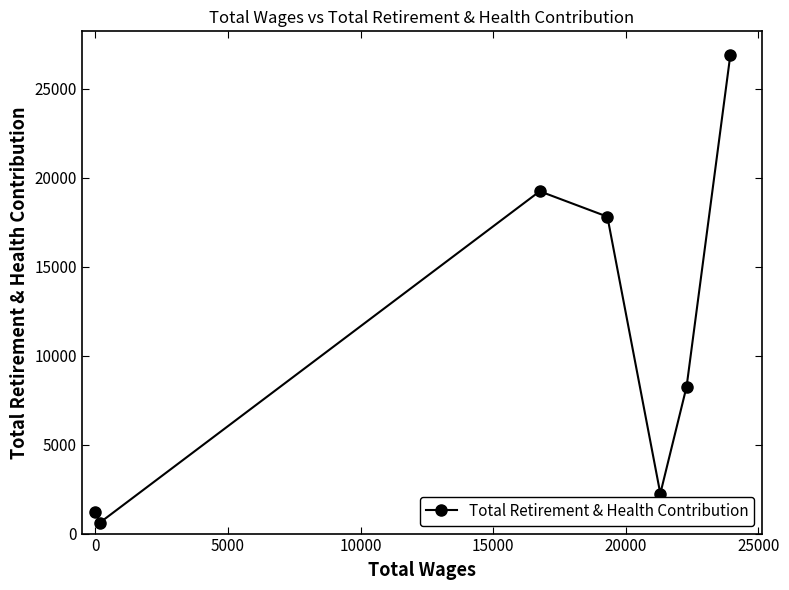

How many interior local valleys (lower than both neighbors) does the data have?

2